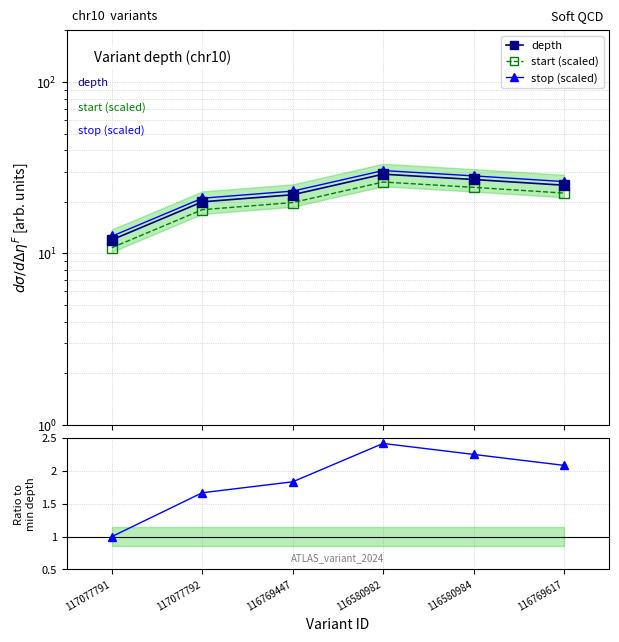

Between 116769447 and 116580982, which series saw the biggest shift?

stop (scaled)